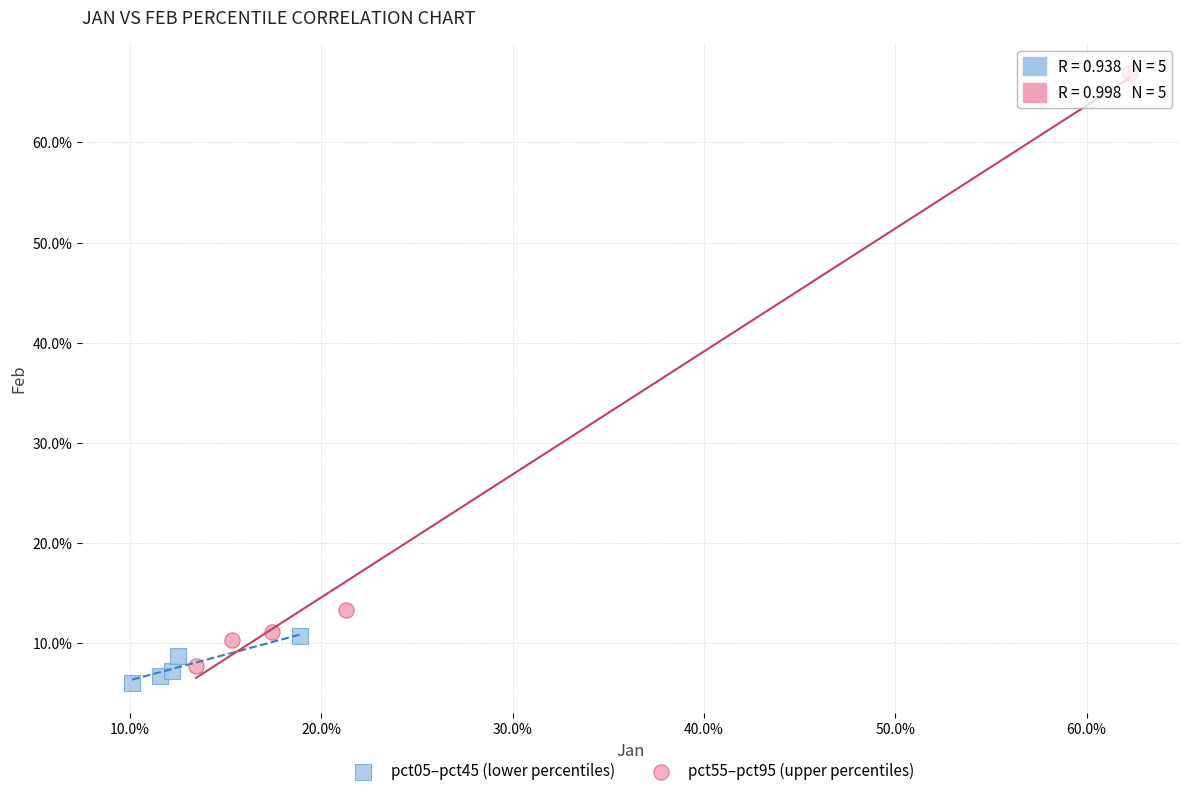

Which series contains the lowest Y value?

pct05–pct45 (lower percentiles)